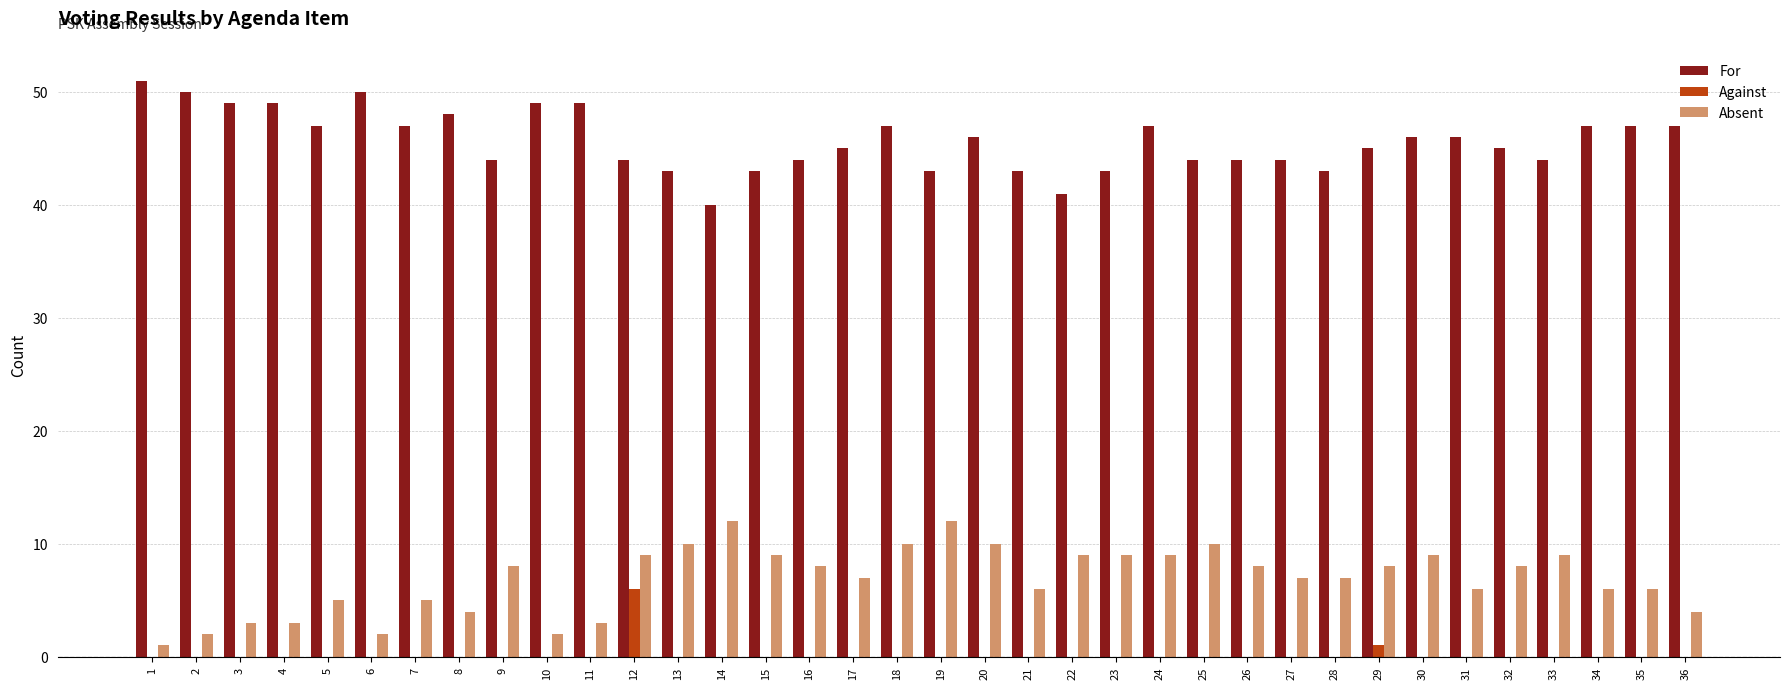

The Absent series shows 1 at 27. True or false?

False